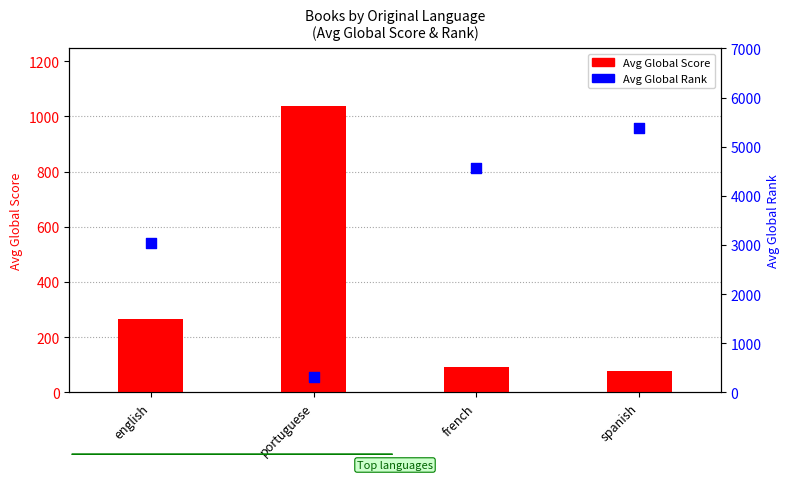

Which series reaches the maximum Y coordinate?

Avg Global Rank